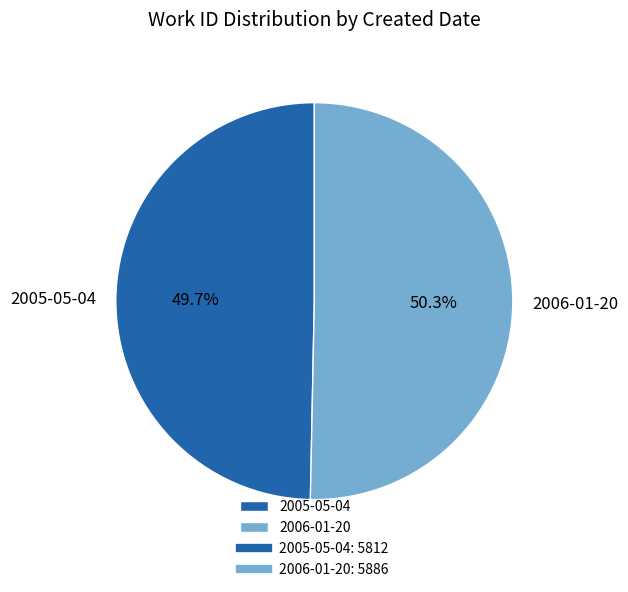

Combined, what portion of the pie is 2006-01-20 and 2005-05-04?

100.0%